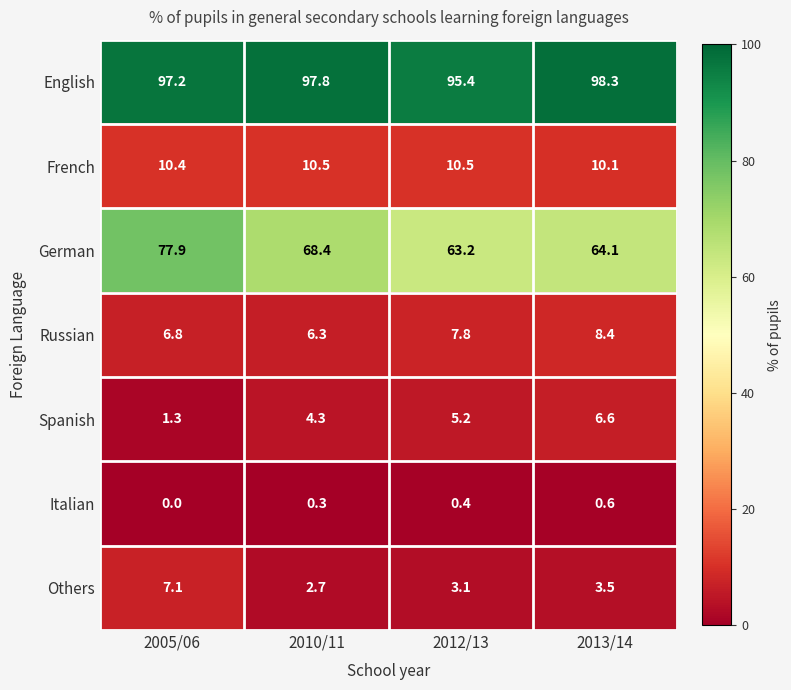

What is the average value of the Others series?

4.1